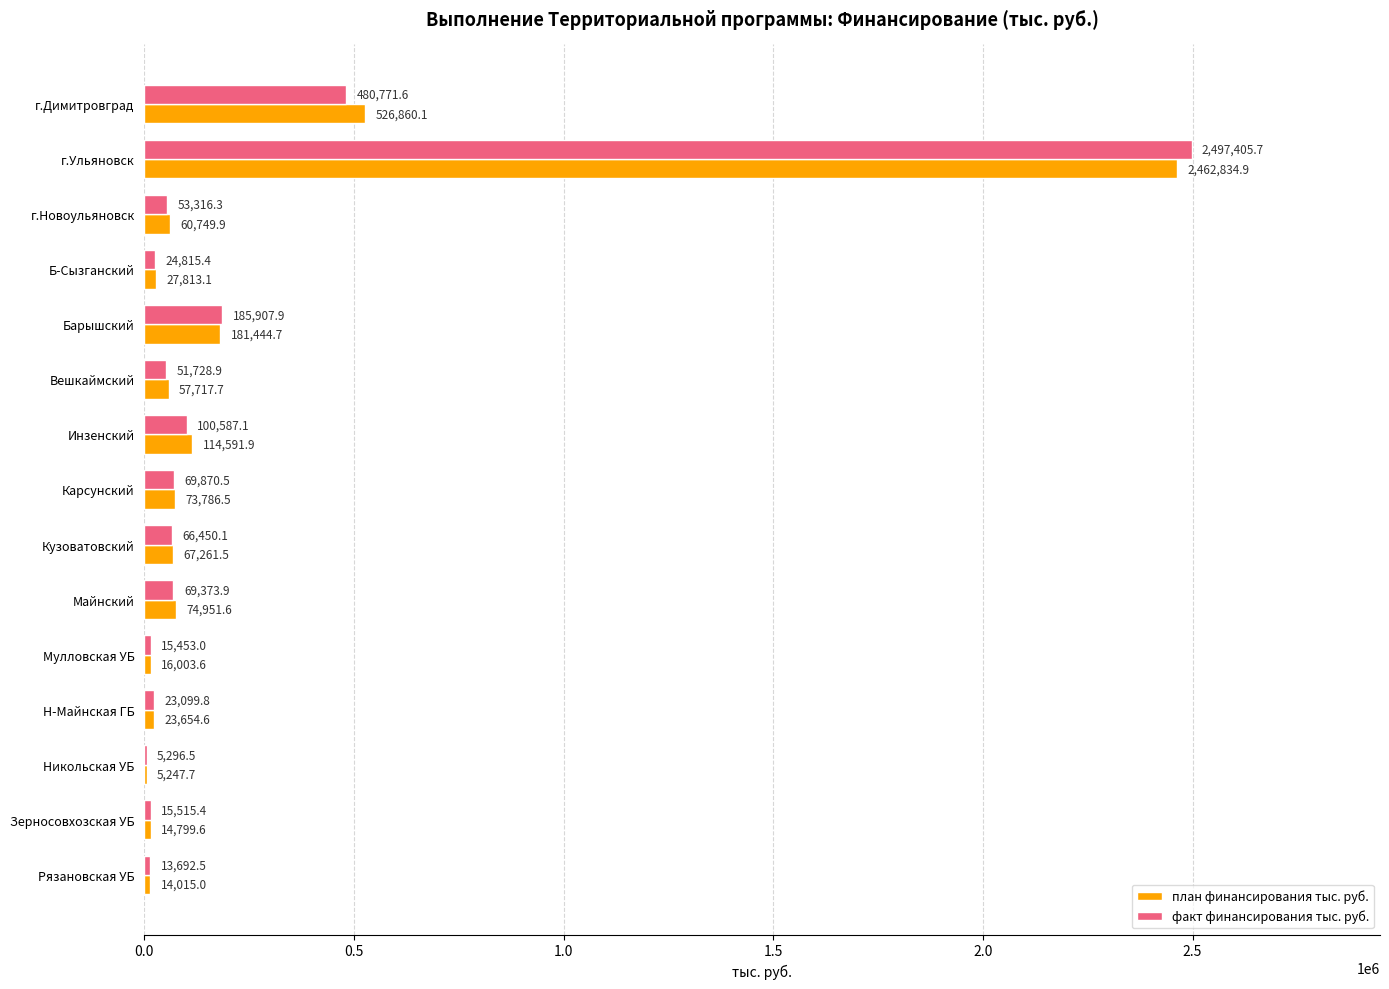

The план финансирования тыс. руб. series shows 57717.7 at Вешкаймский. True or false?

True